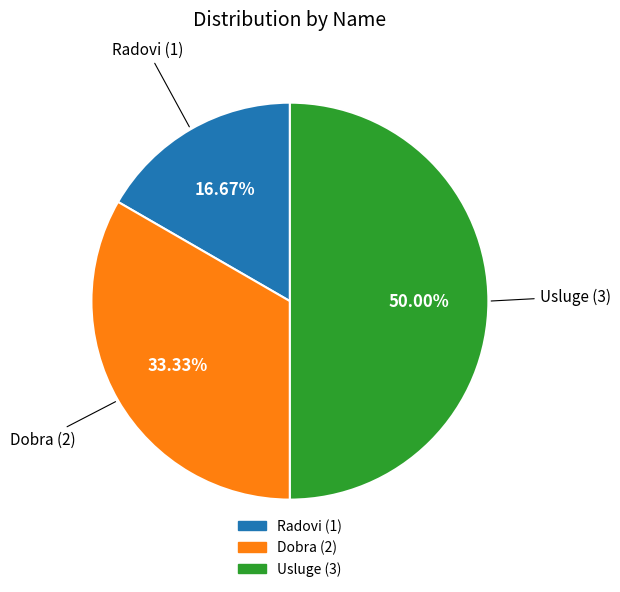

Does Radovi represent more than half of the total?

No